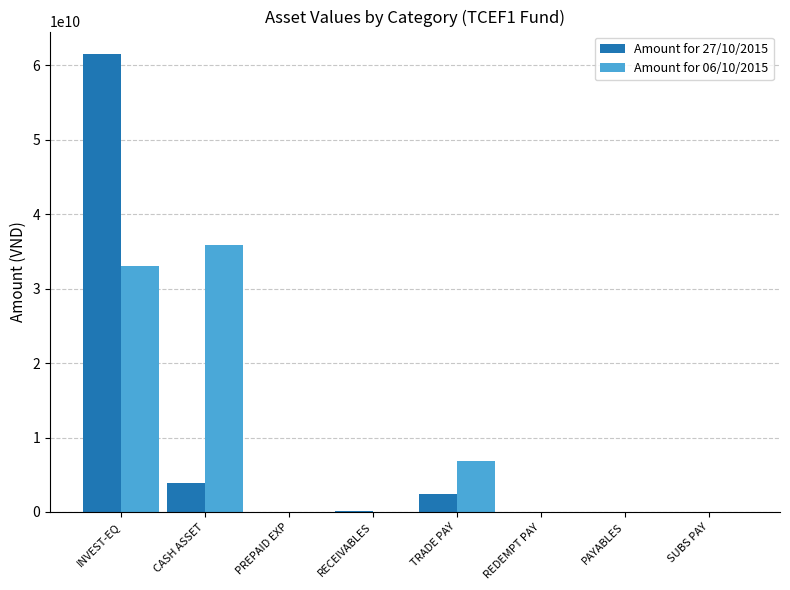

Does the chart contain stacked bars?

No